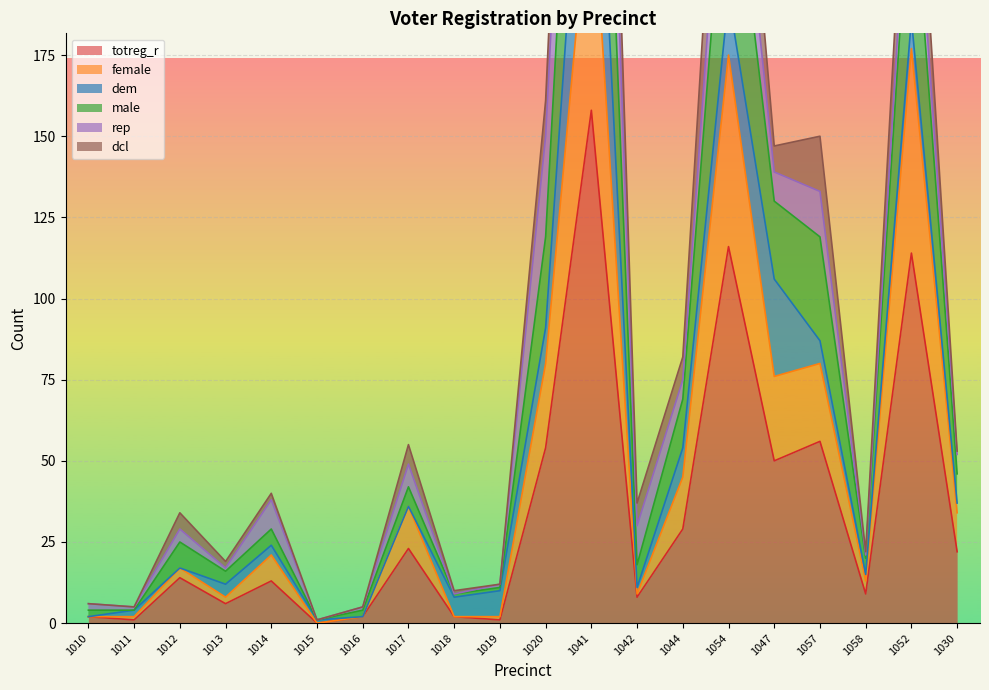

At which label does totreg_r first exceed 14?

1017